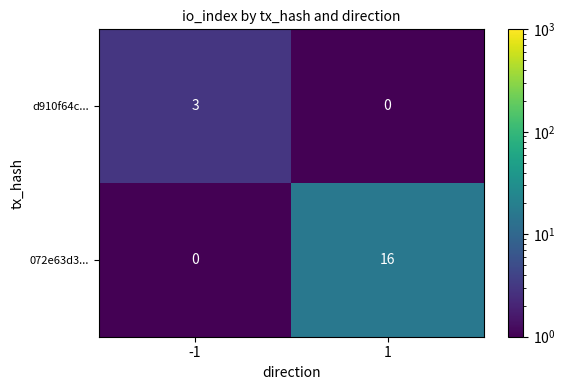

What is the spread (max minus min) of values at 1?

16